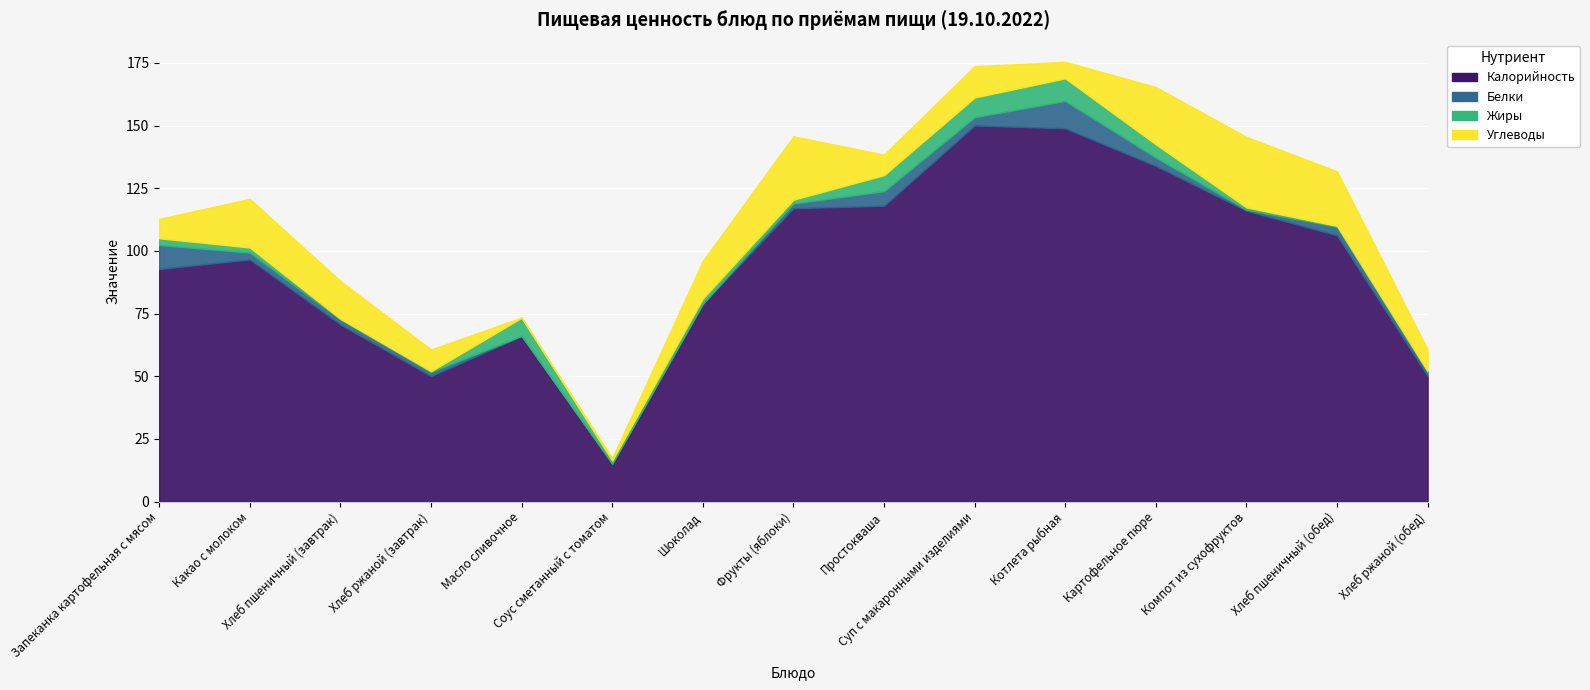

What is the total value across all series at Суп с макаронными изделиями?

173.7